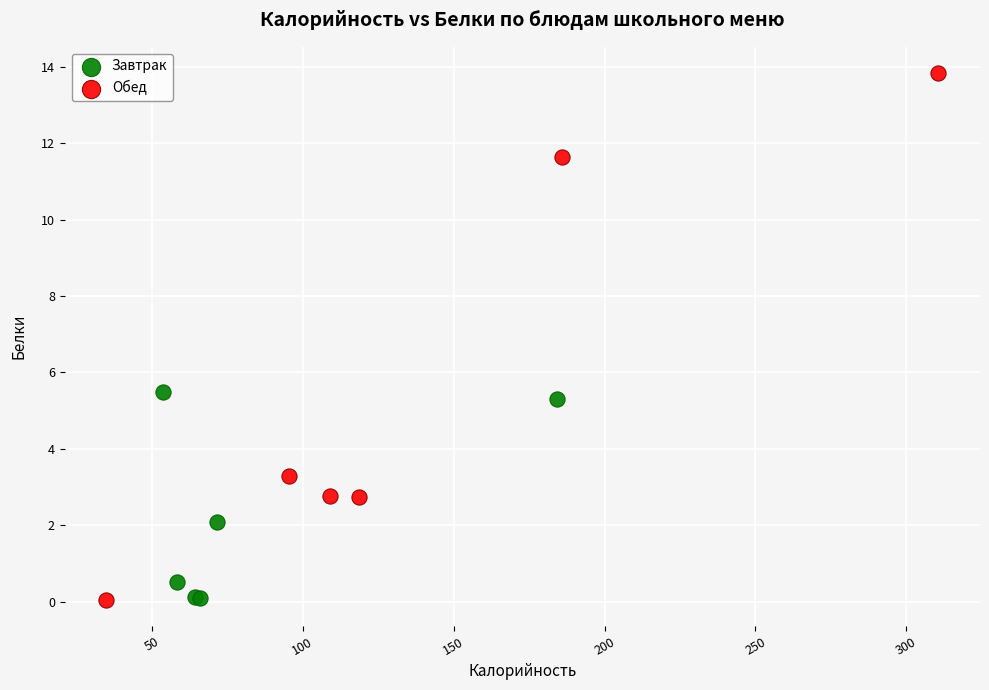

What are all the series names shown in the legend?

Завтрак, Обед